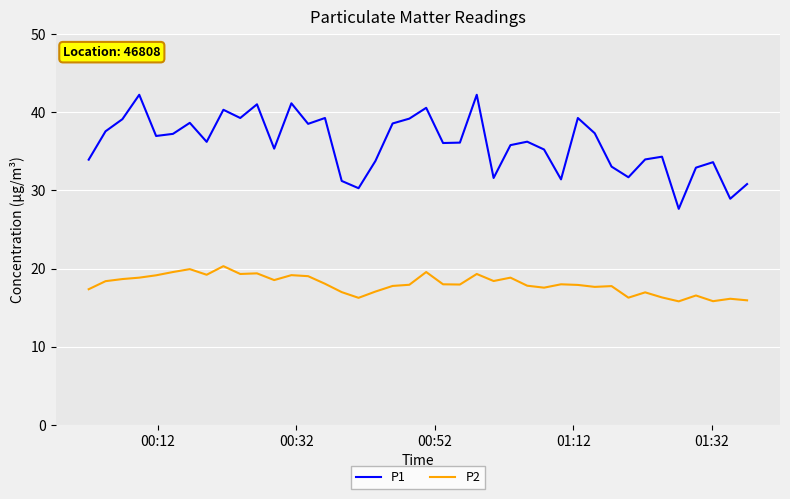

How many distinct data groups are displayed?

2